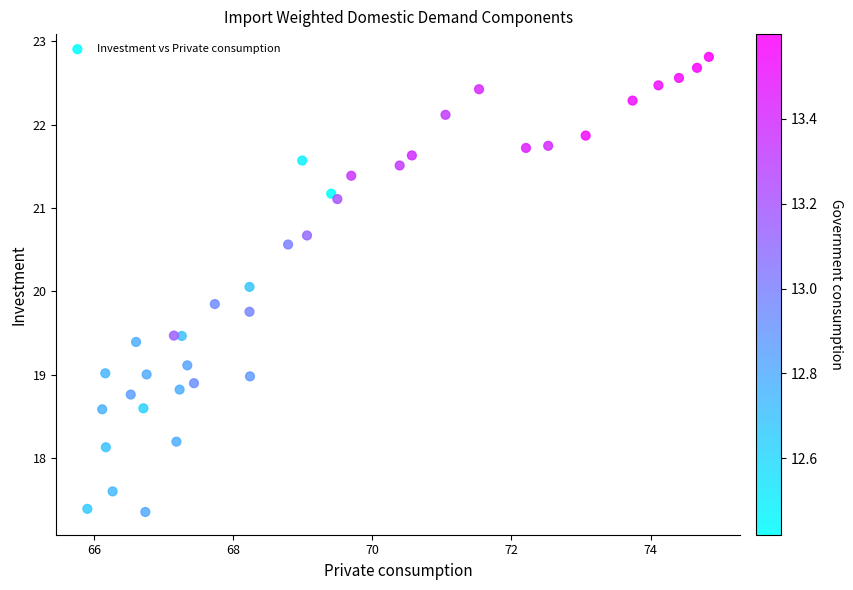

What is the range of Y values (max minus min)?

5.5